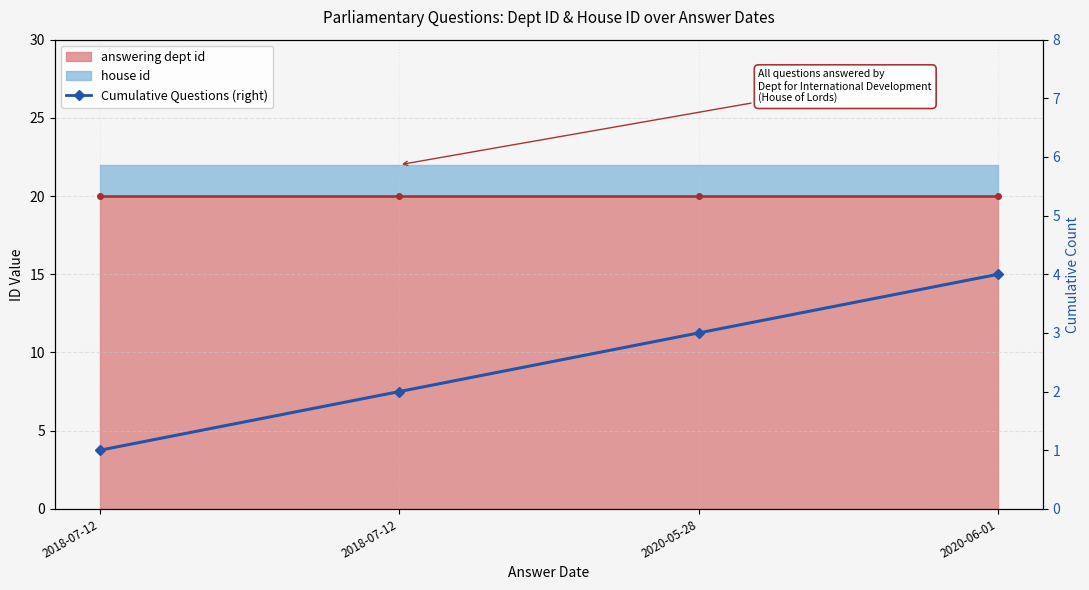

How many lines are shown in the chart?

1